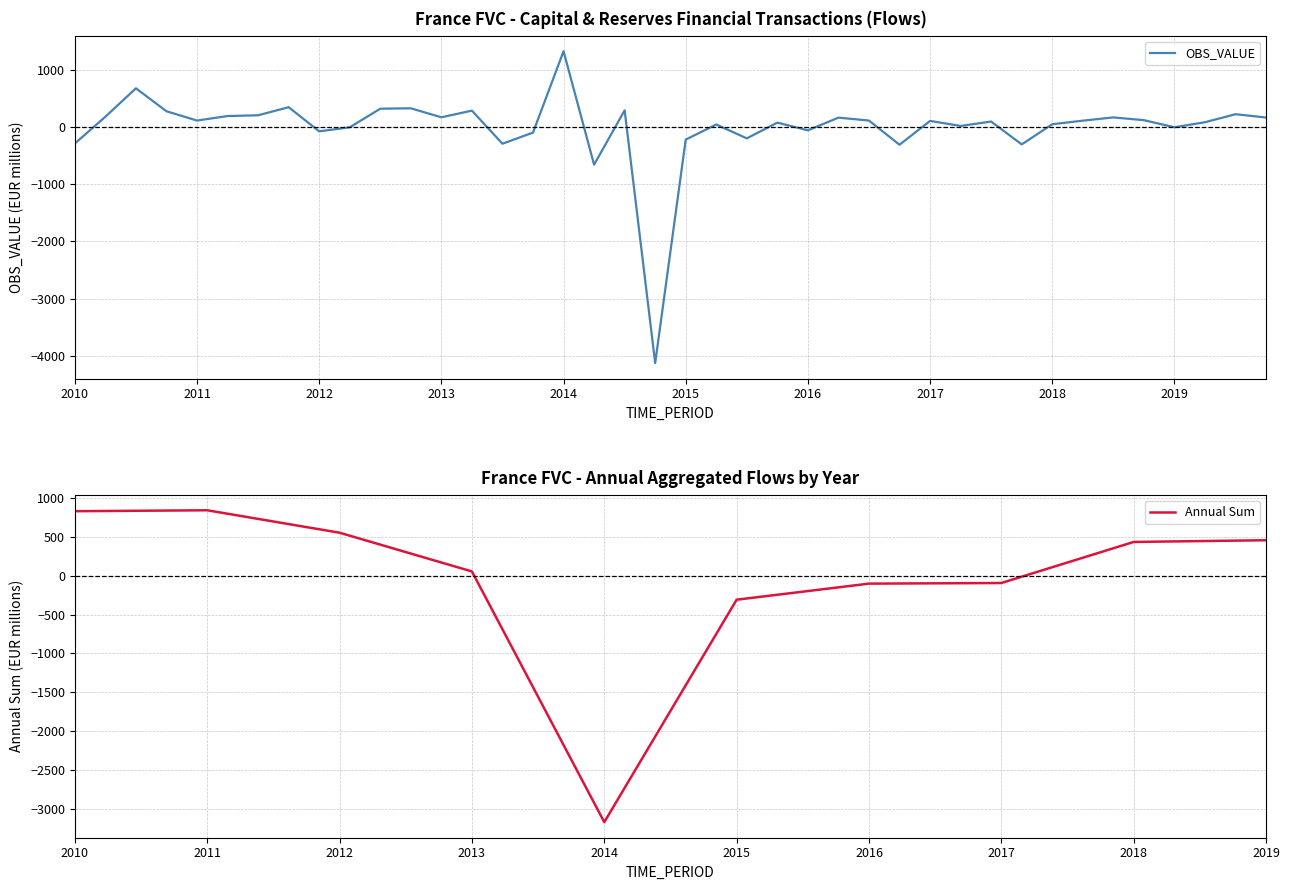

What is the difference between the maximum and second lowest values?

1980